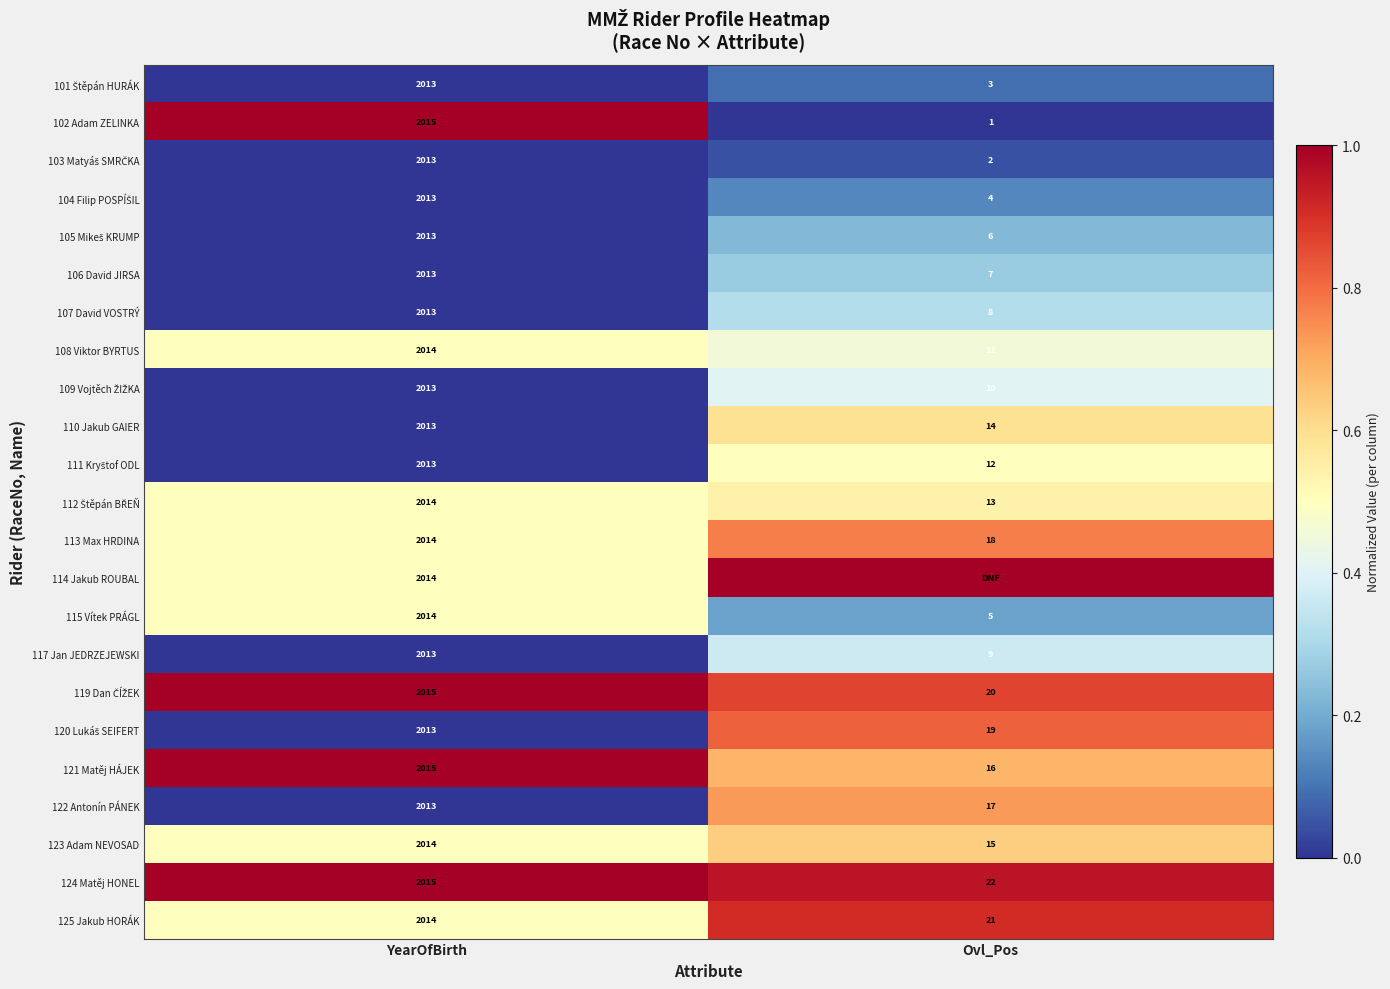

How many categories are shown in the chart?

2